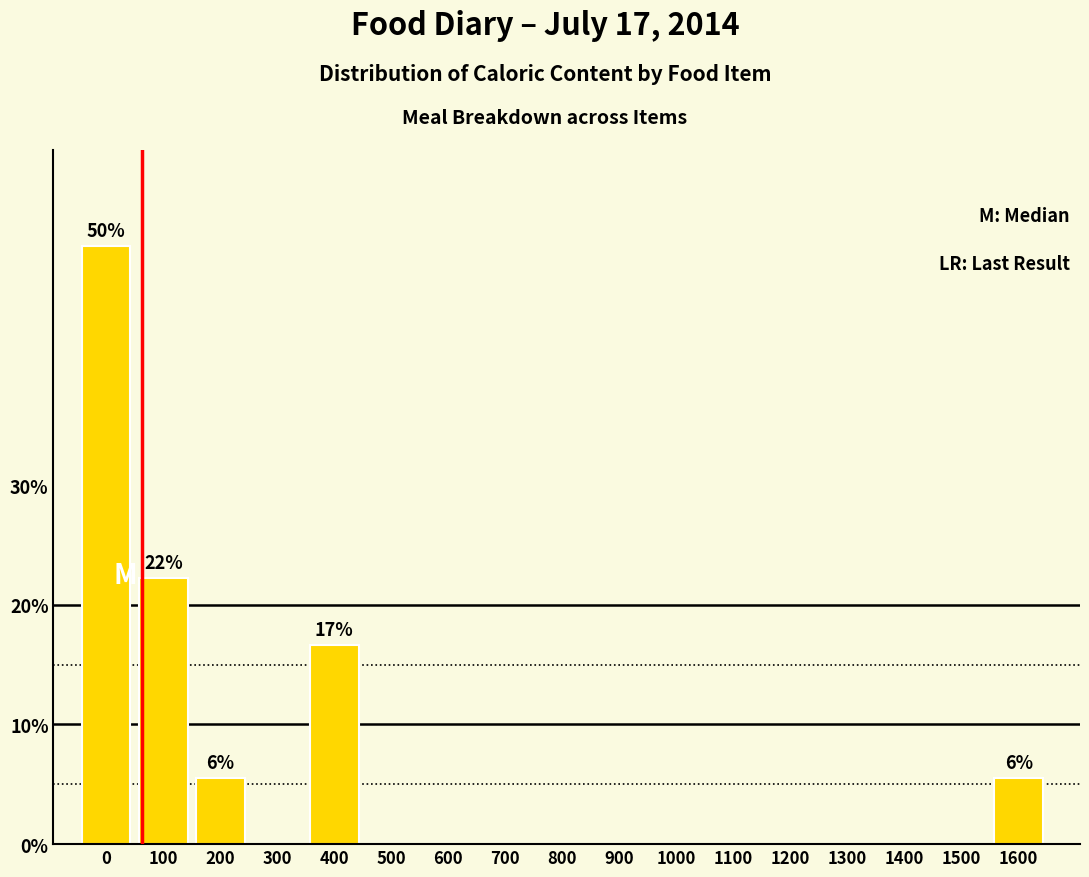

Reading left to right, list all the values displayed in this chart.

0=50.0	100=22.2	200=5.6	300=0.0	400=16.7	500=0.0	600=0.0	700=0.0	800=0.0	900=0.0	1000=0.0	1100=0.0	1200=0.0	1300=0.0	1400=0.0	1500=0.0	1600=5.6